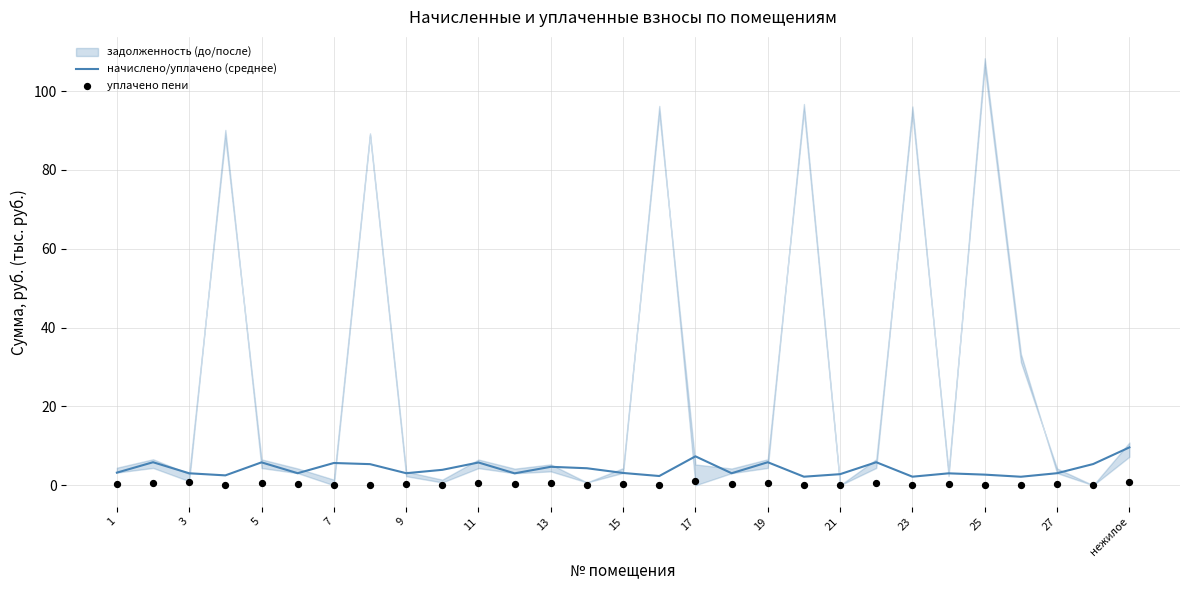

The value of начислено/уплачено (среднее) at нежилое is 14.2. True or false?

False